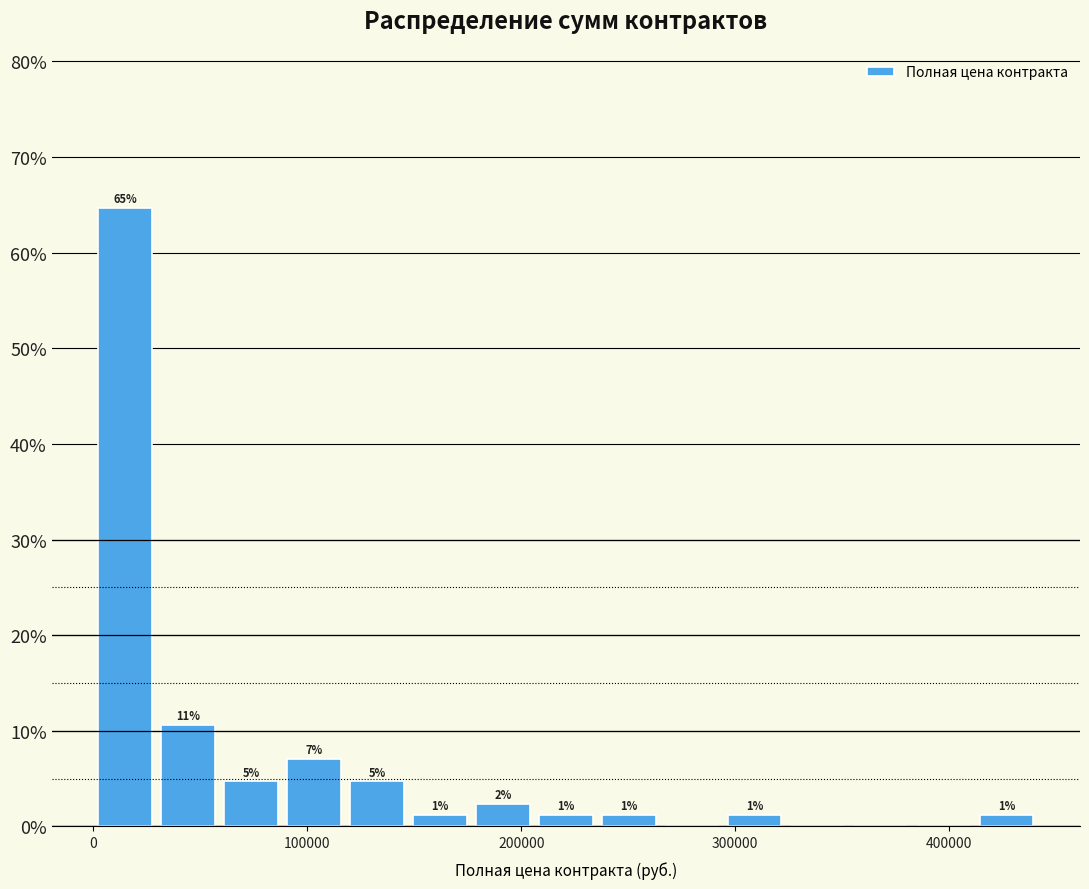

Around what value on the x-axis is the tallest bar? Give the approximate position of its centre, as read against the axis.

10000